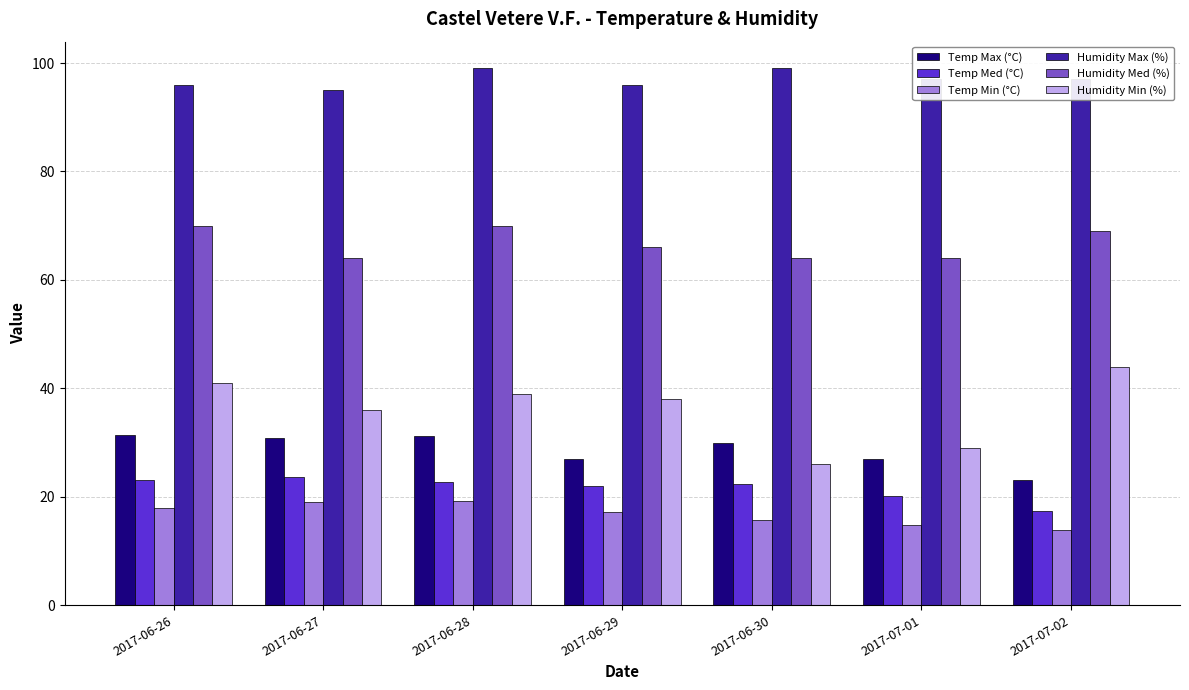

Is it true that Temp Med (°C) equals 8.8 at 2017-06-29?

False